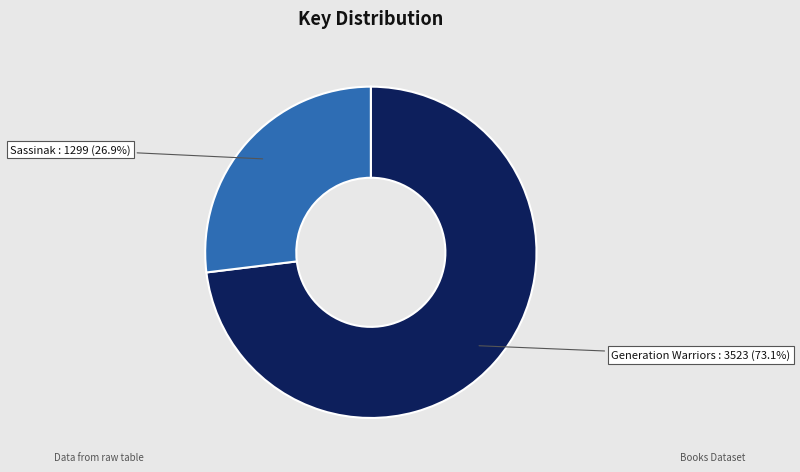

True or false: Sassinak accounts for 27% of the total.

True